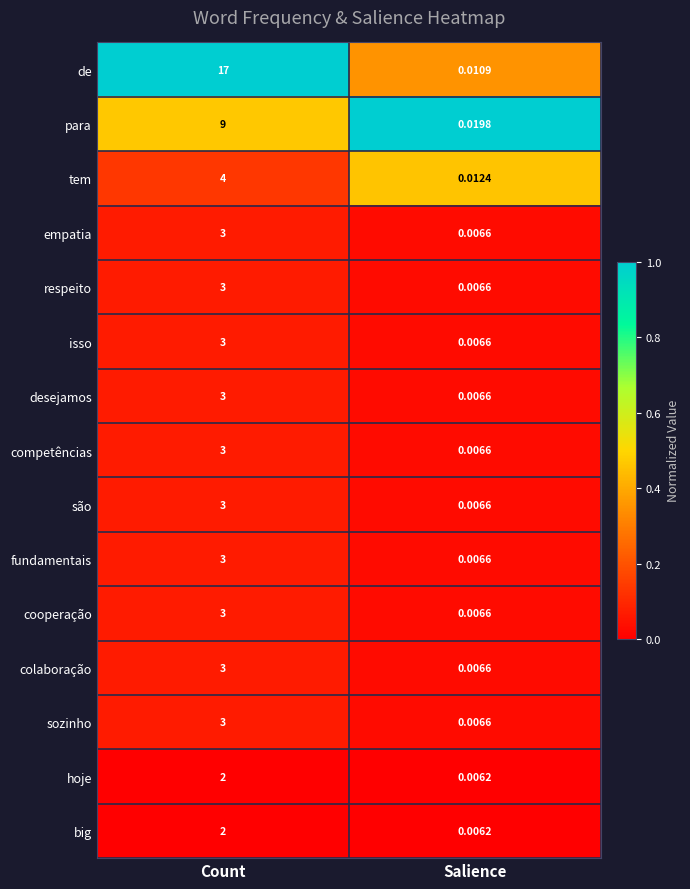

Which label corresponds to the largest value in the chart?

Count